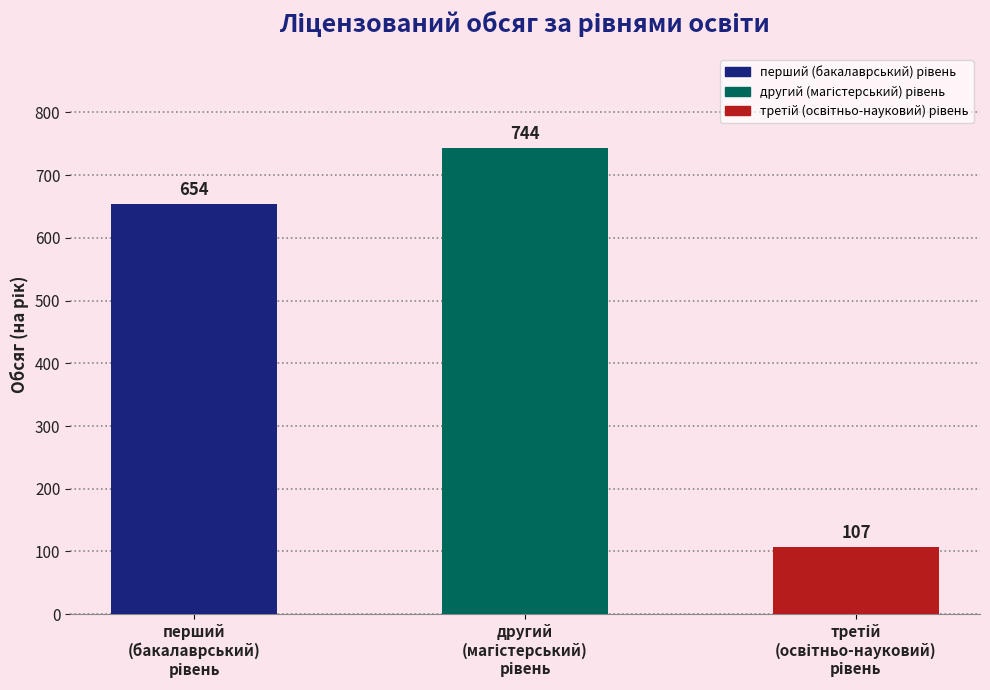

What is the value of the 2nd bar from the left?

744